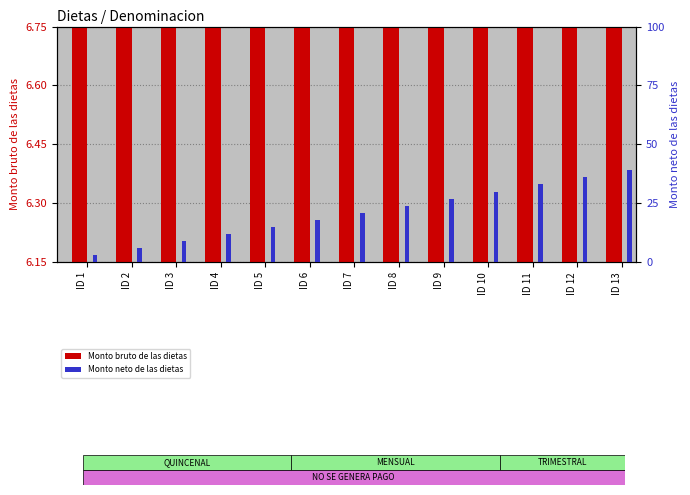

What is the difference between the highest and lowest values at ID 2?

0.2